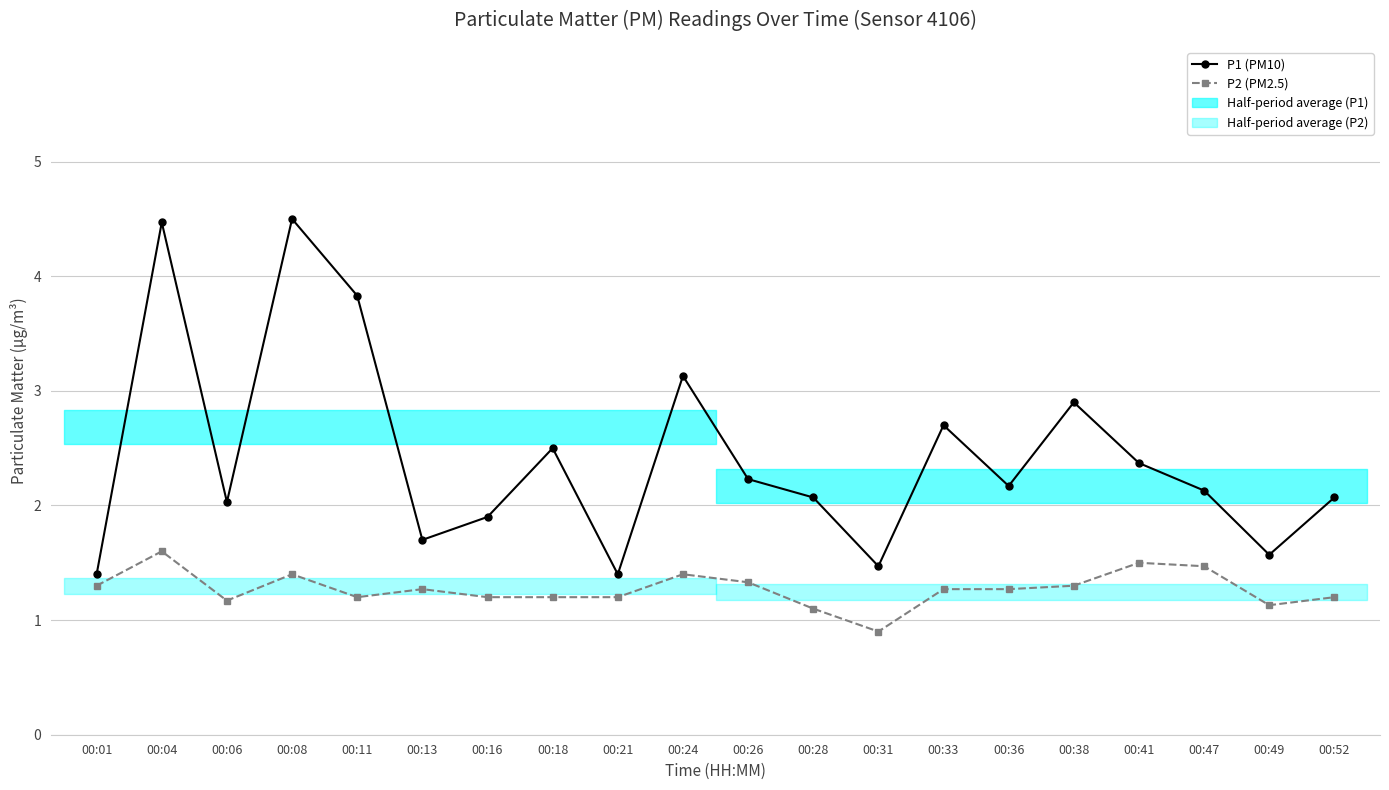

The value of P1 (PM10) at 00:47 is 2.1. True or false?

True